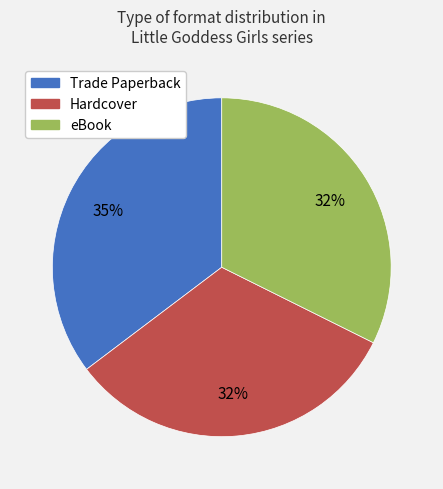

Do Trade Paperback and eBook together represent more than half of the pie?

Yes